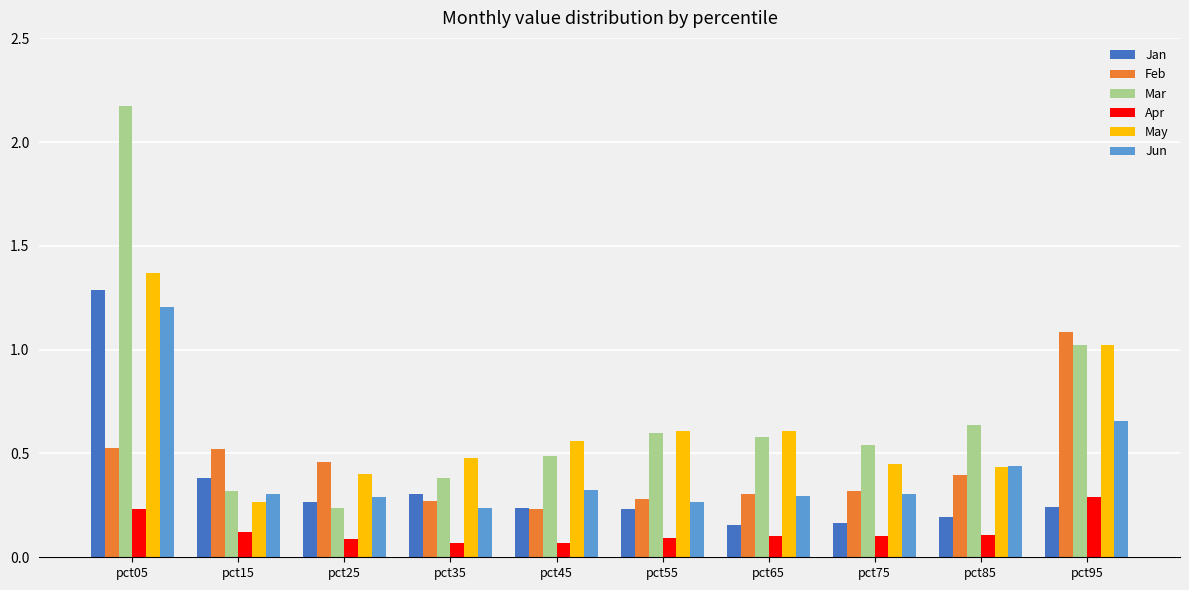

Which series has the widest spread of values?

Mar